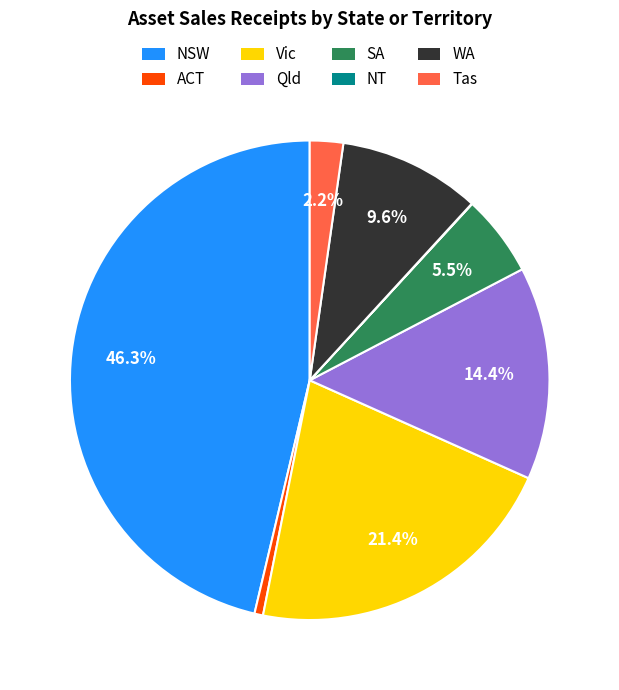

Does SA represent more than half of the total?

No